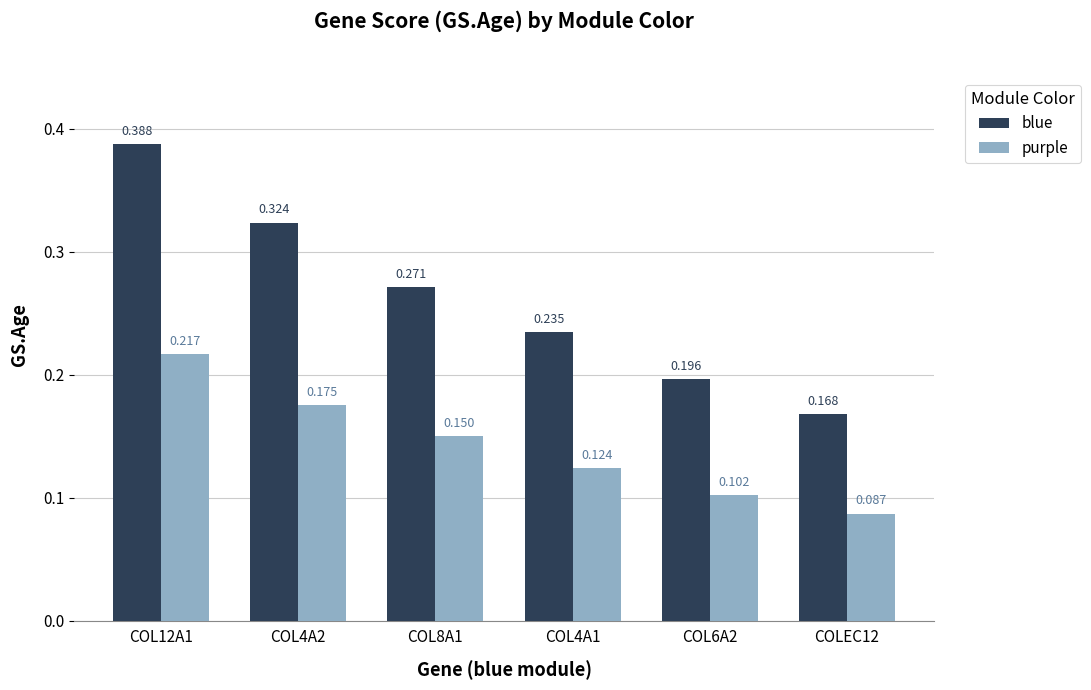

Count the number of categories in the chart.

6